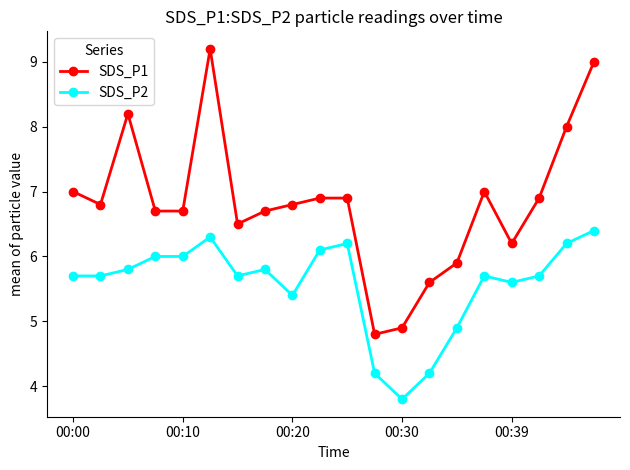

What is the value of the SDS_P2 point at the 2nd from the left?

5.7